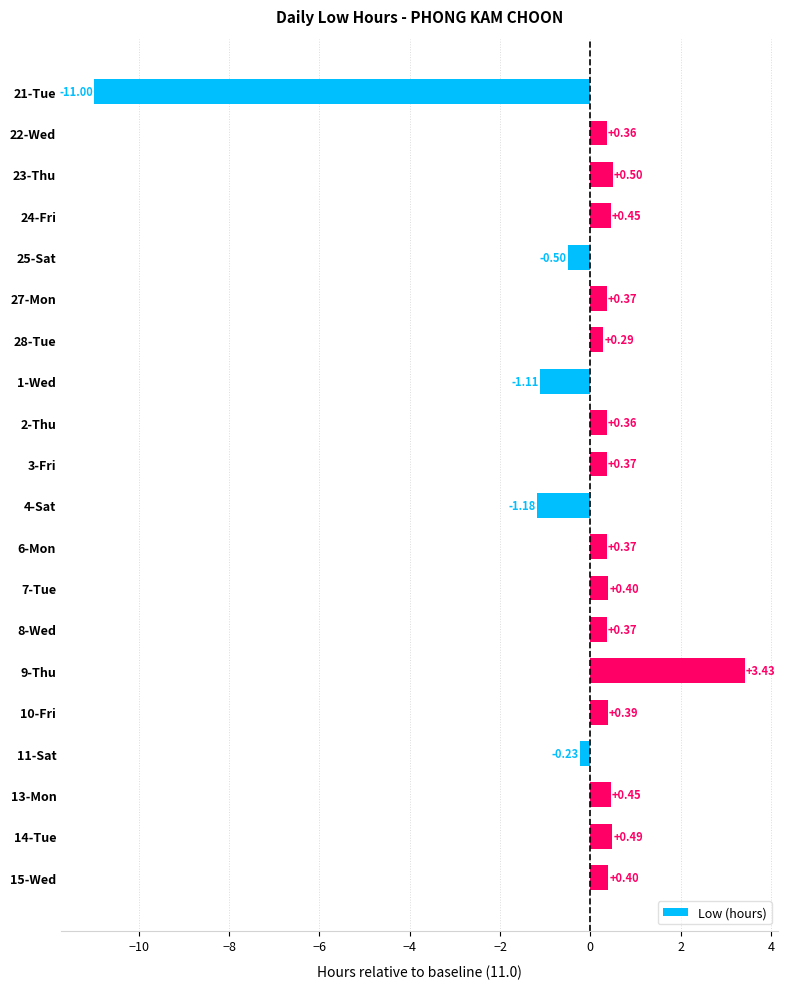

What is the sum of the values at 1-Wed and 15-Wed?

-0.7